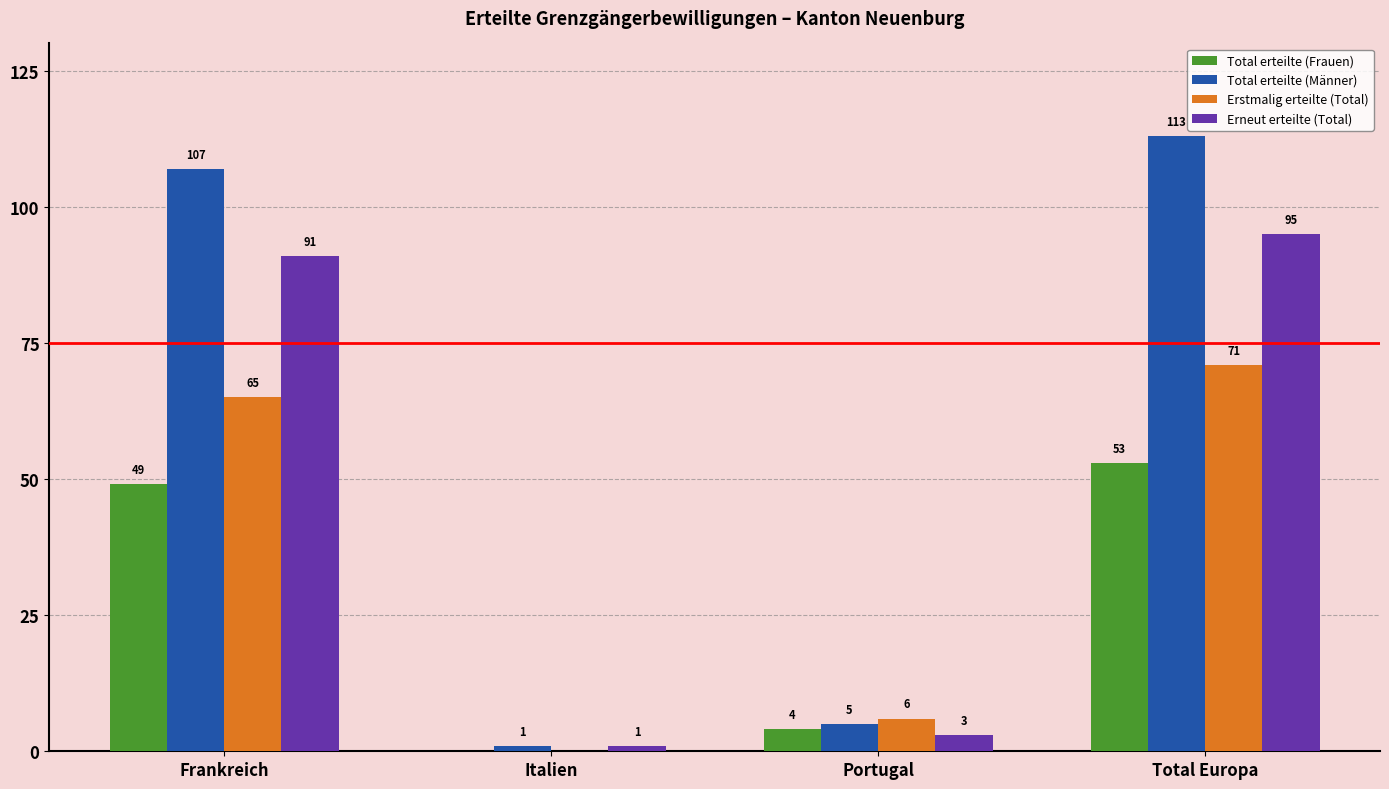

Reading left to right, list all the values displayed in this chart.

Total erteilte (Frauen): 49	0	4	53
Total erteilte (Männer): 107	1	5	113
Erstmalig erteilte (Total): 65	0	6	71
Erneut erteilte (Total): 91	1	3	95